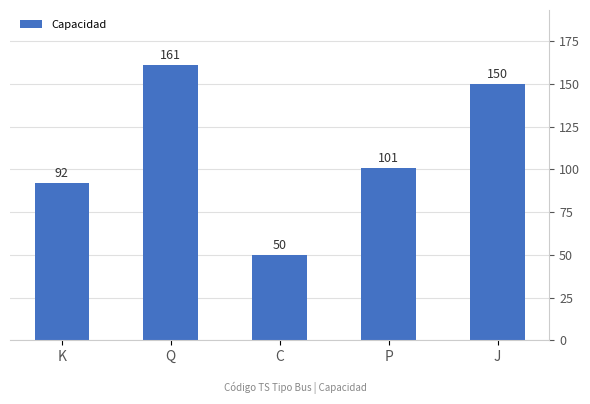

Where does the data first go above 101?

Q